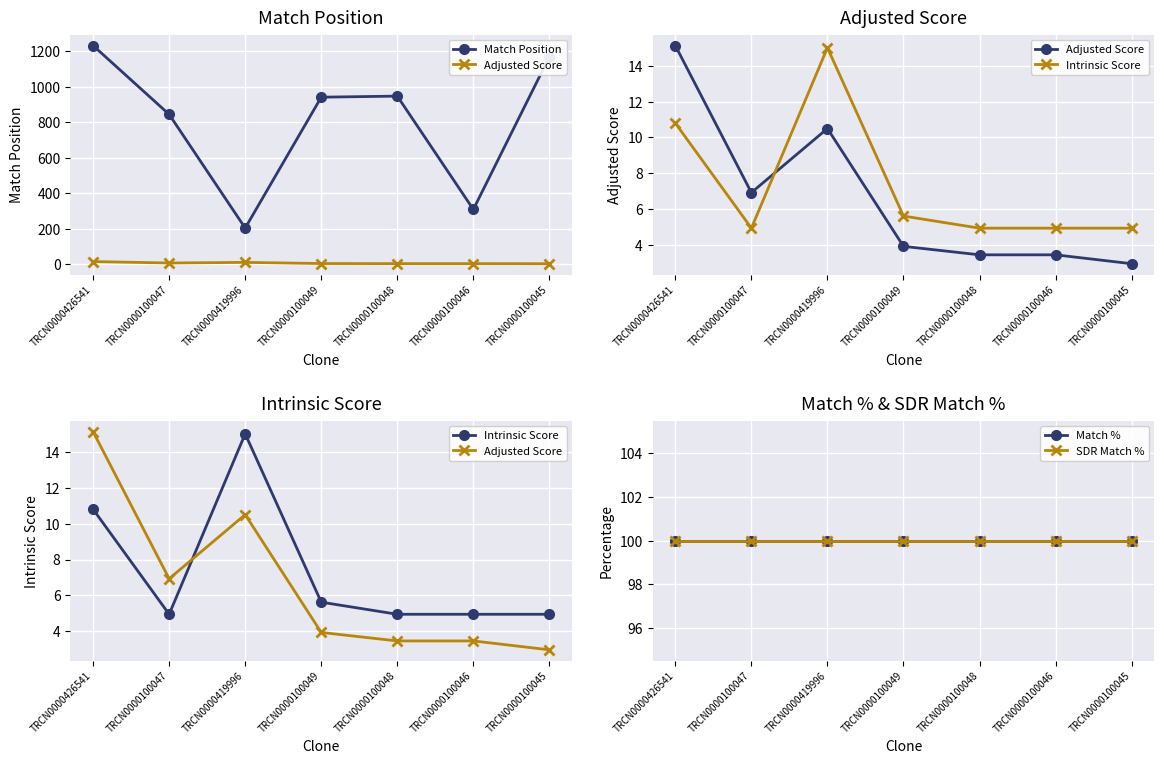

At TRCN0000100047, list the series in order from smallest to largest.

Intrinsic Score, Adjusted Score, Match %, SDR Match %, Match Position